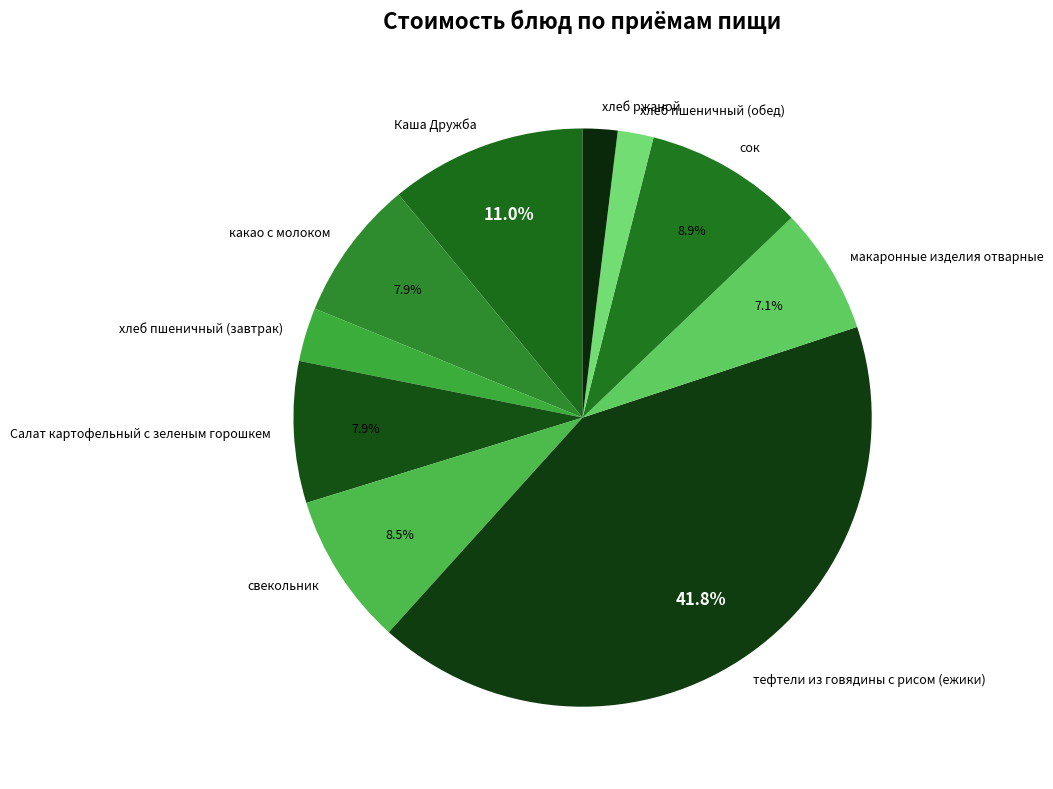

Does тефтели из говядины с рисом (ежики) account for over 50% of the chart?

No